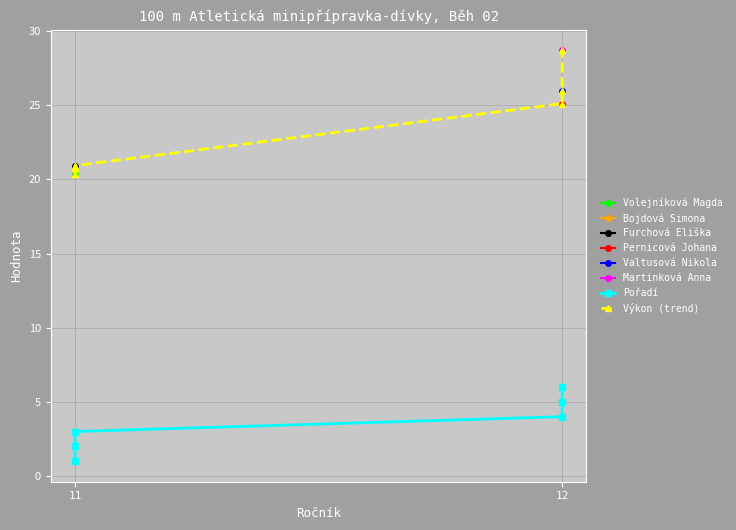

True or false: Pořadí and Výkon (trend) intersect in this chart.

False